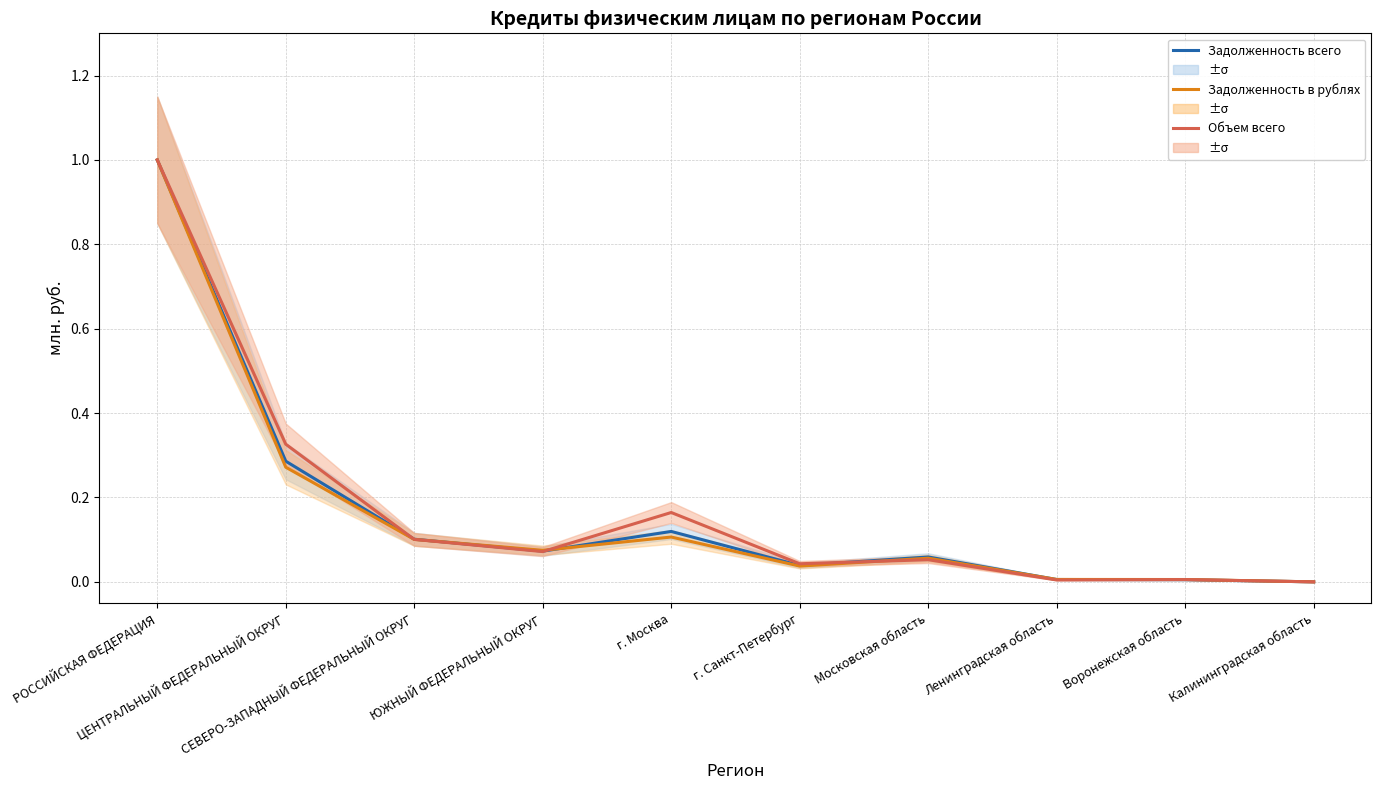

Rank the series by their maximum value, from highest to lowest.

Задолженность всего, Задолженность в рублях, Объем всего